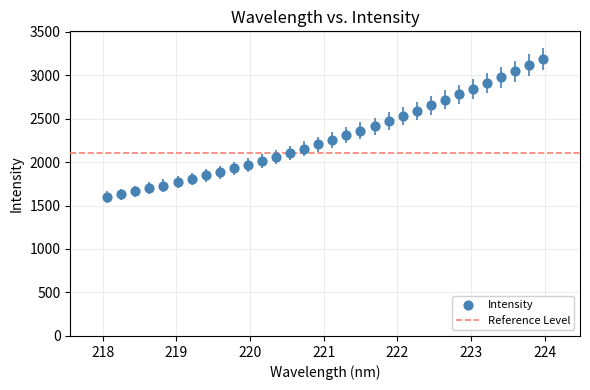

What is the range of Y values (max minus min)?

1586.9